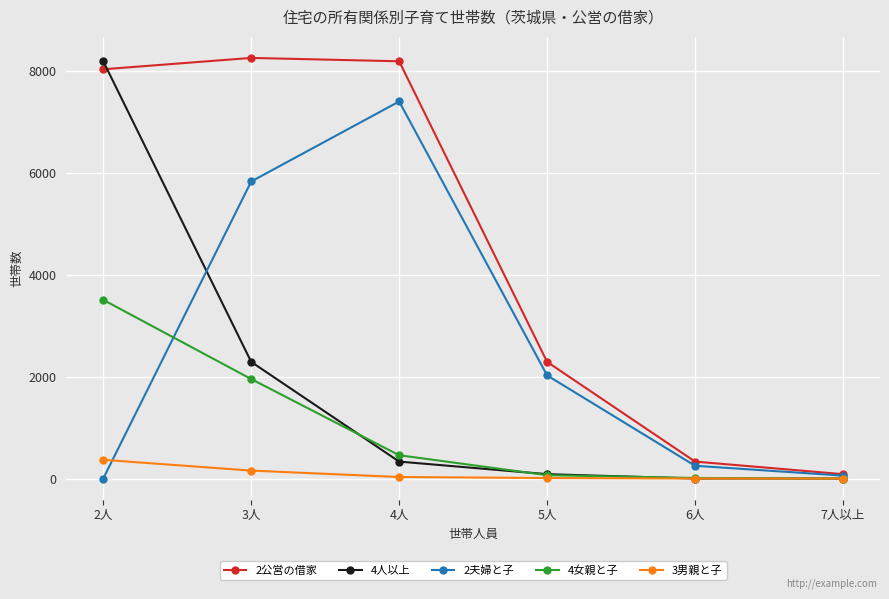

At which category does 2夫婦と子 reach its first local peak?

4人